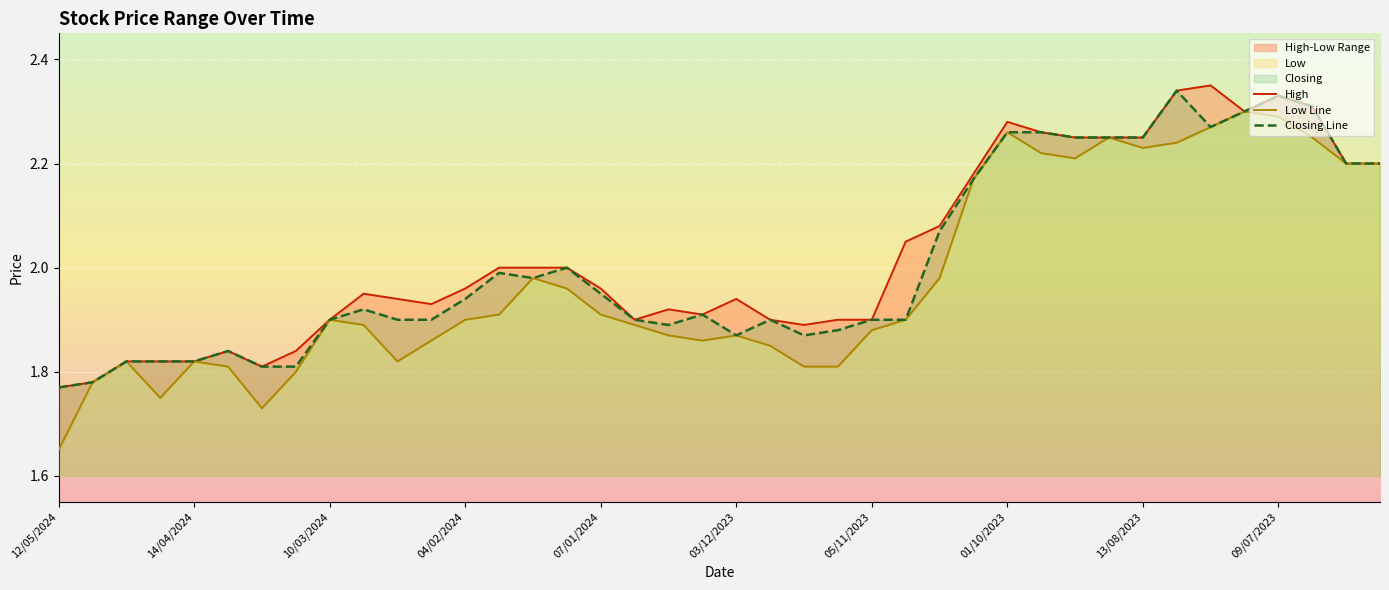

Which category has the highest value across all series?

34